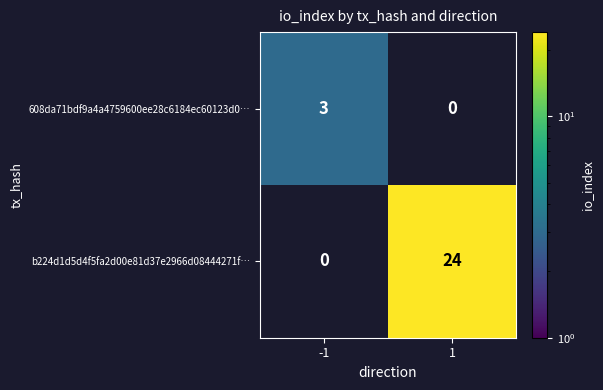

Which series has the largest total across all categories?

b224d1d5d4f5fa2d00e81d37e2966d08444271f…